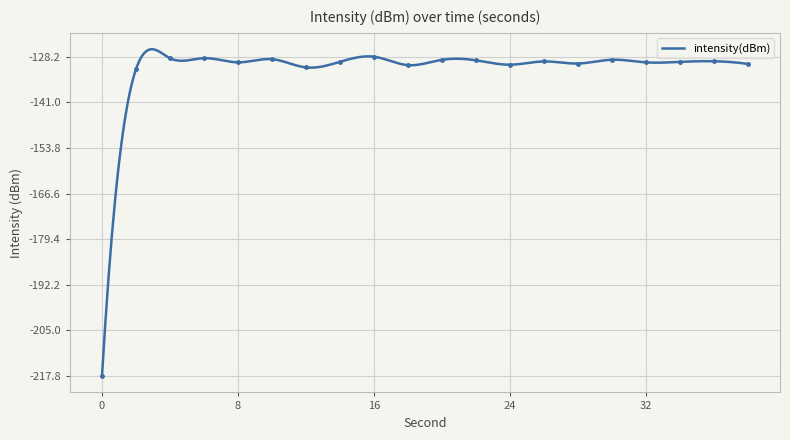

At which label does the data first exceed -129?

4